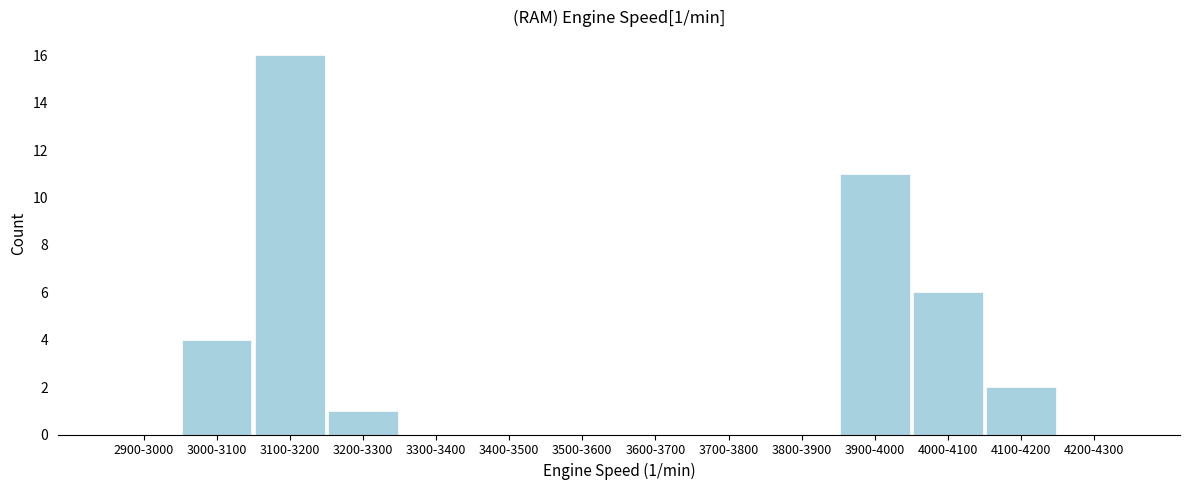

Reading left to right, list all the values displayed in this chart.

2900-3000=0	3000-3100=4	3100-3200=16	3200-3300=1	3300-3400=0	3400-3500=0	3500-3600=0	3600-3700=0	3700-3800=0	3800-3900=0	3900-4000=11	4000-4100=6	4100-4200=2	4200-4300=0